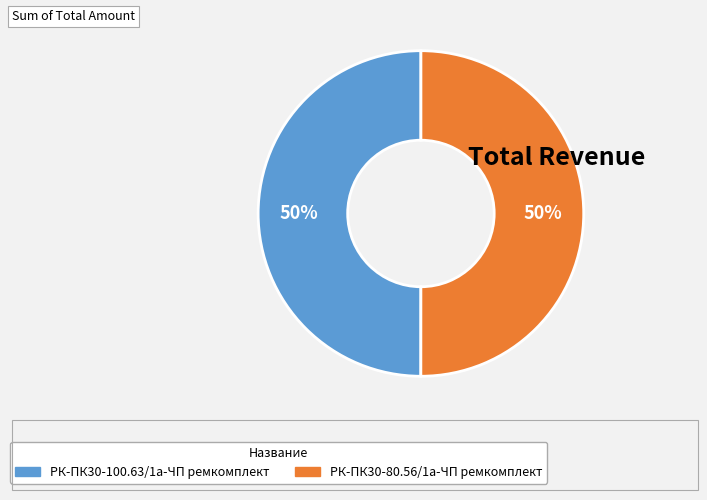

What percentage is the РК-ПК30-100.63/1а-ЧП ремкомплект slice, to the nearest percent?

50%